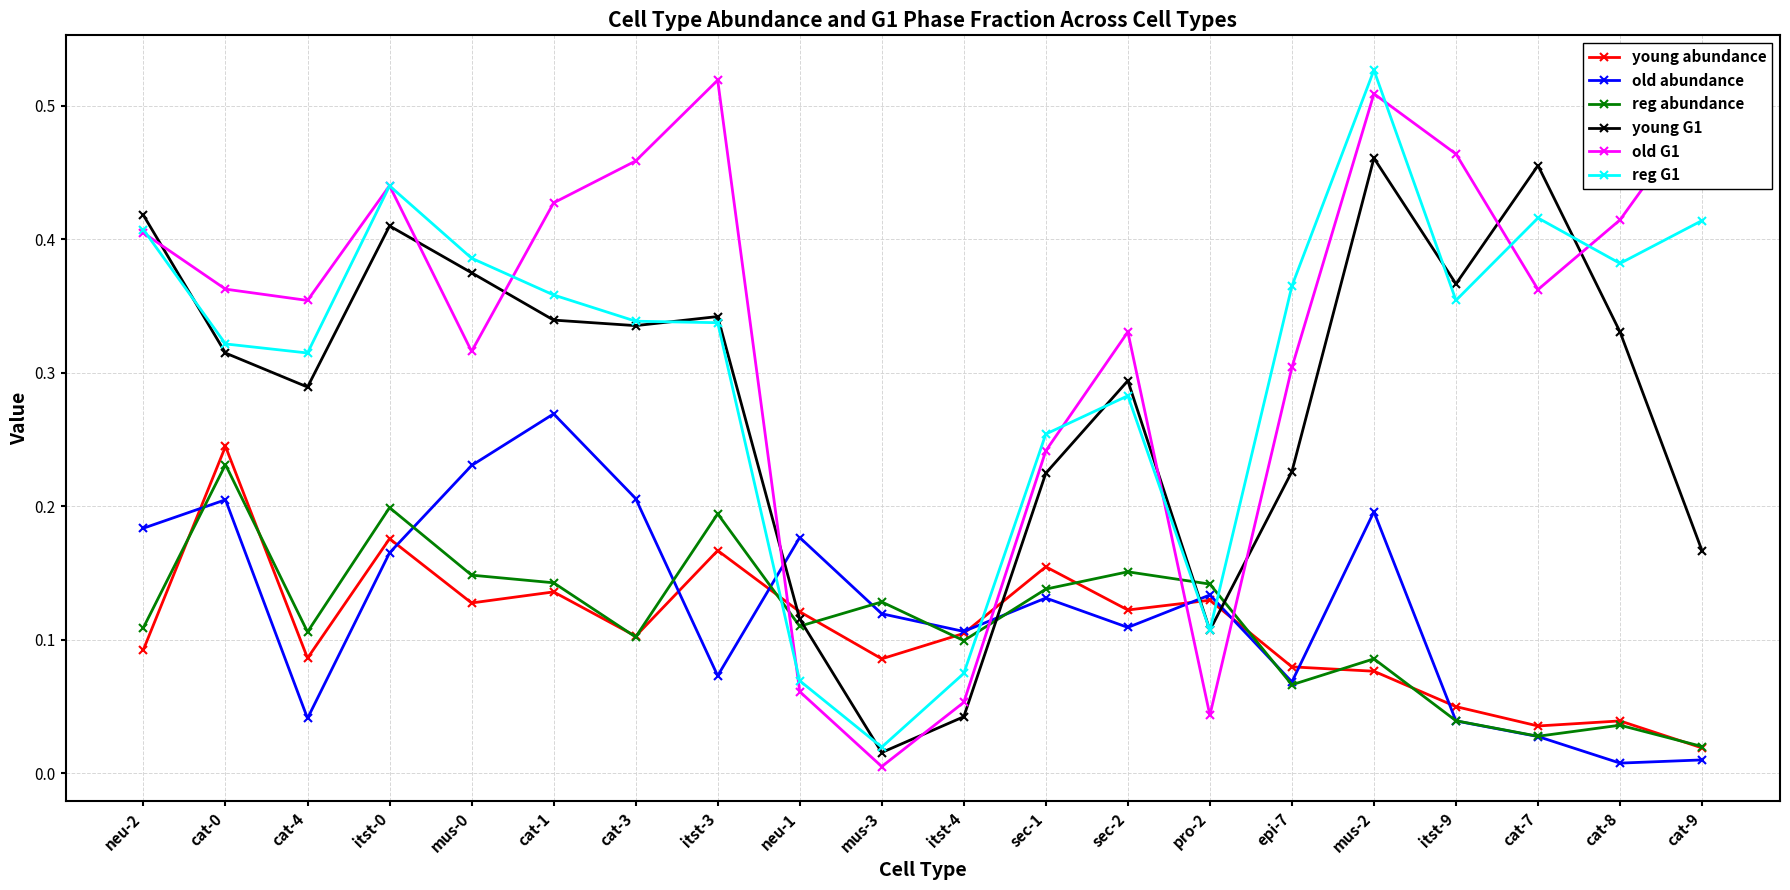

Rank the series by their maximum value, from lowest to highest.

reg abundance, young abundance, old abundance, young G1, old G1, reg G1